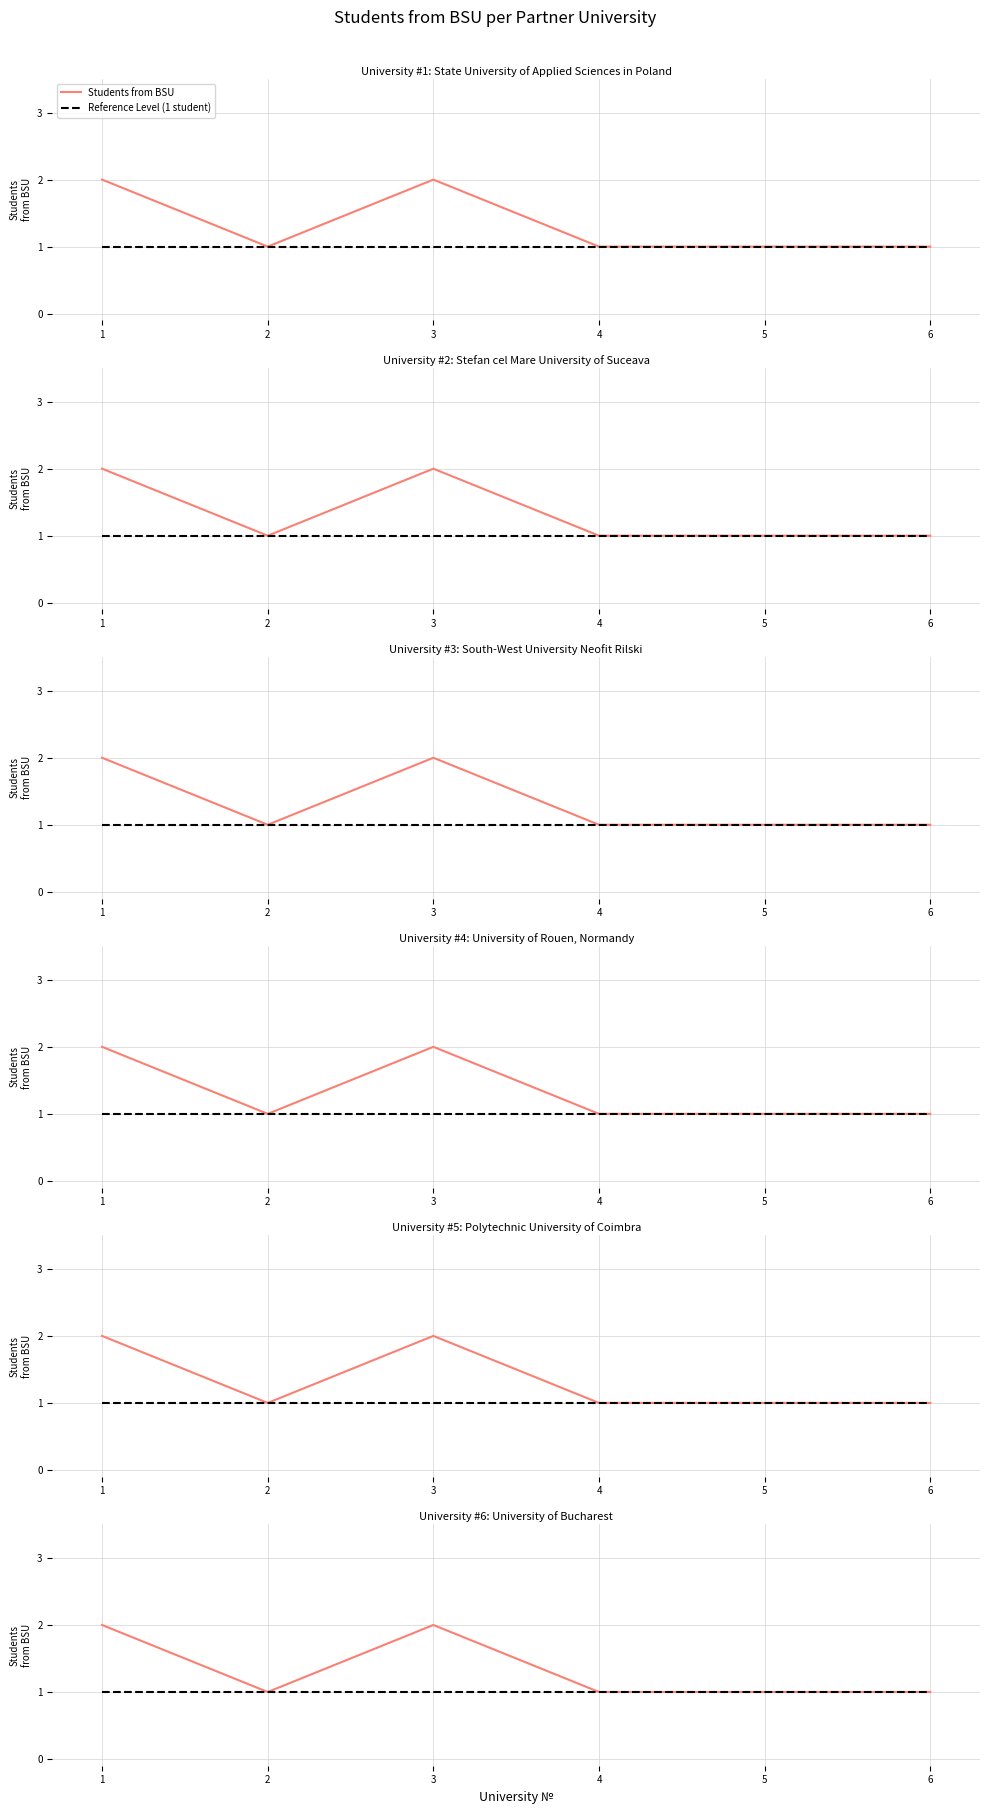

Between 2 and 6, which series saw the biggest shift?

Students from BSU